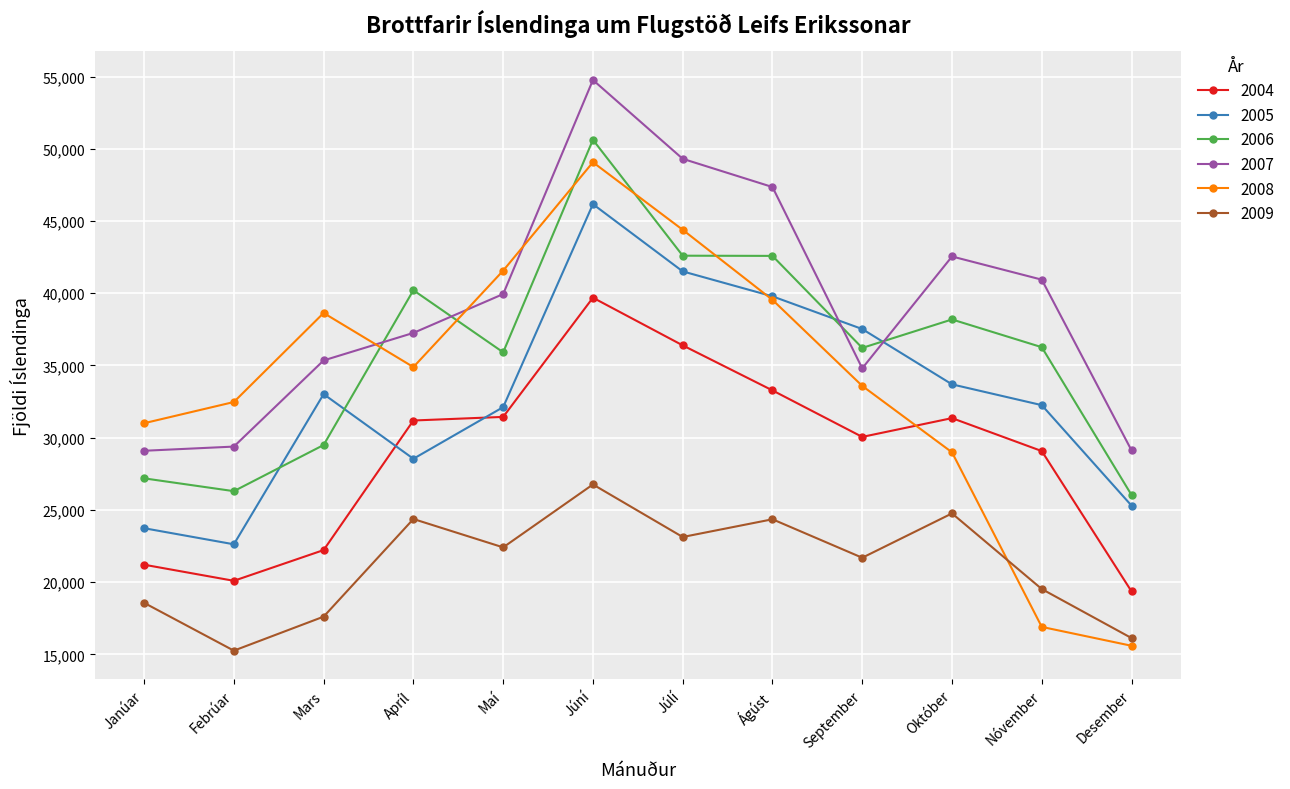

At which category does 2005 reach its first local peak?

Mars